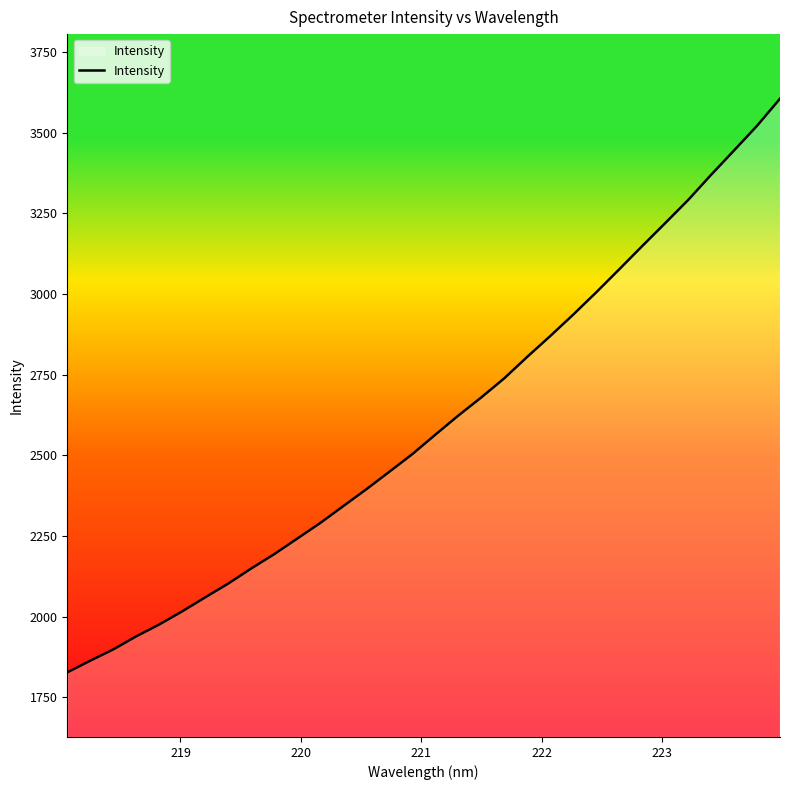

What is the difference between the maximum and minimum values?

1777.4